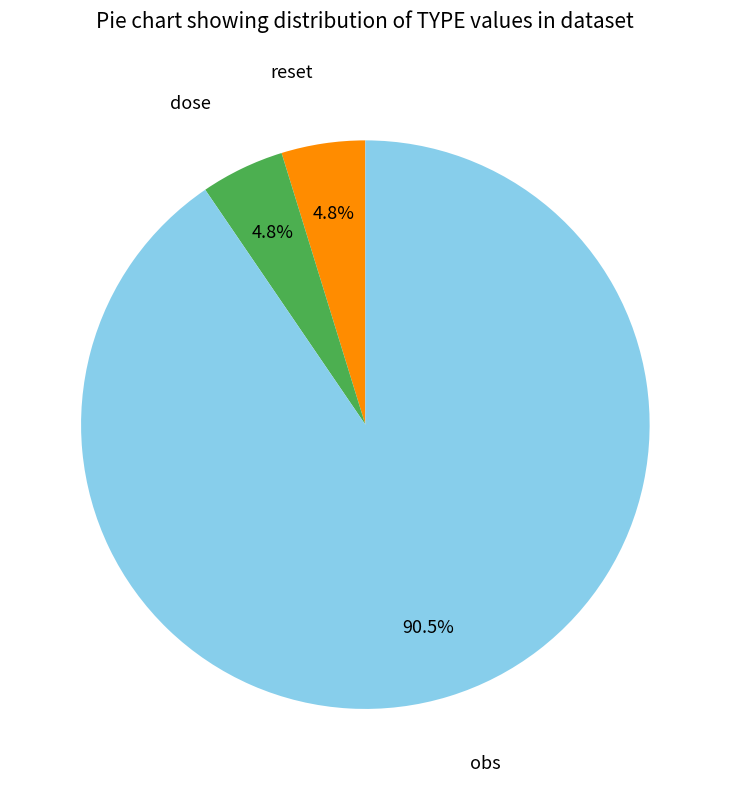

Is there a majority slice in this chart?

Yes